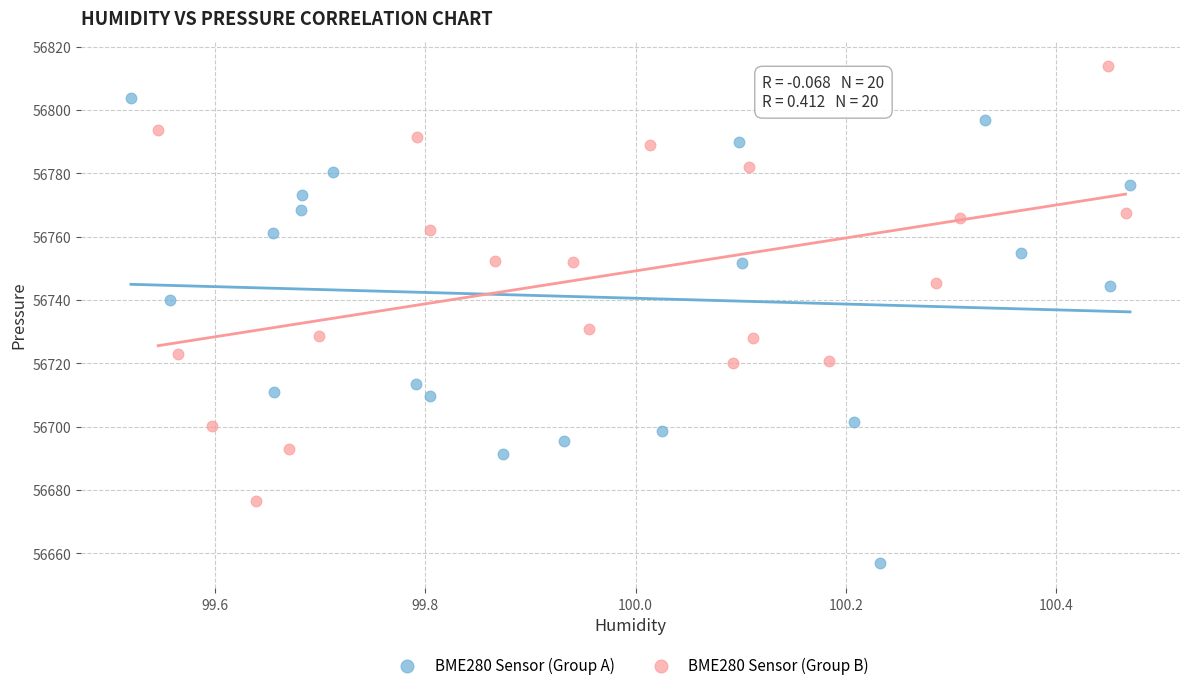

Which series contains the lowest Y value?

BME280 Sensor (Group A)